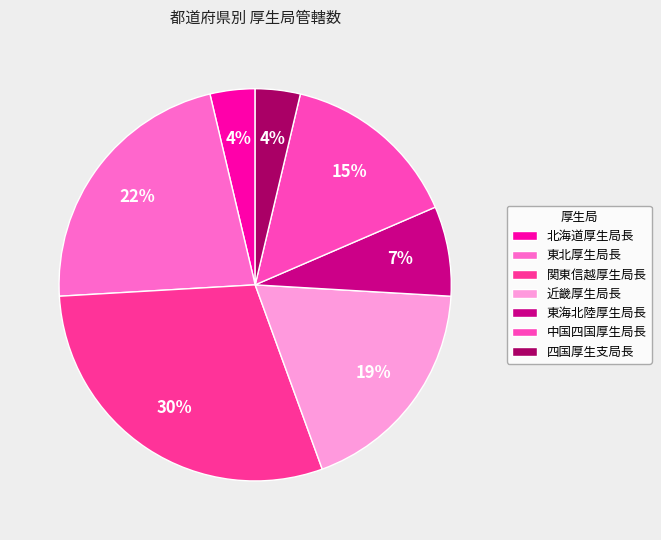

What is the change in value from 東海北陸厚生局長 to 四国厚生支局長?

-1